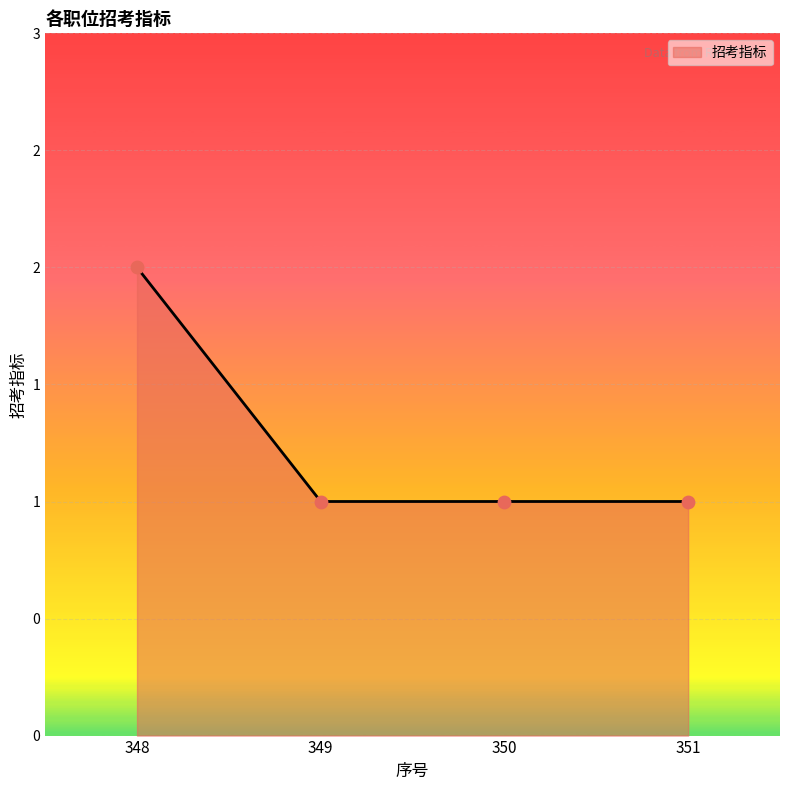

Between 351 and 348, which is larger?

348